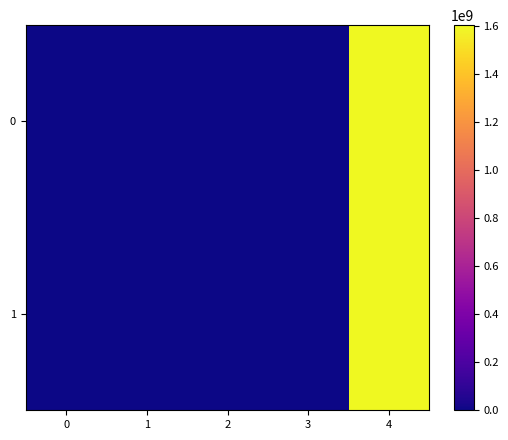

List the series in order of their overall mean, lowest first.

row_1, row_0